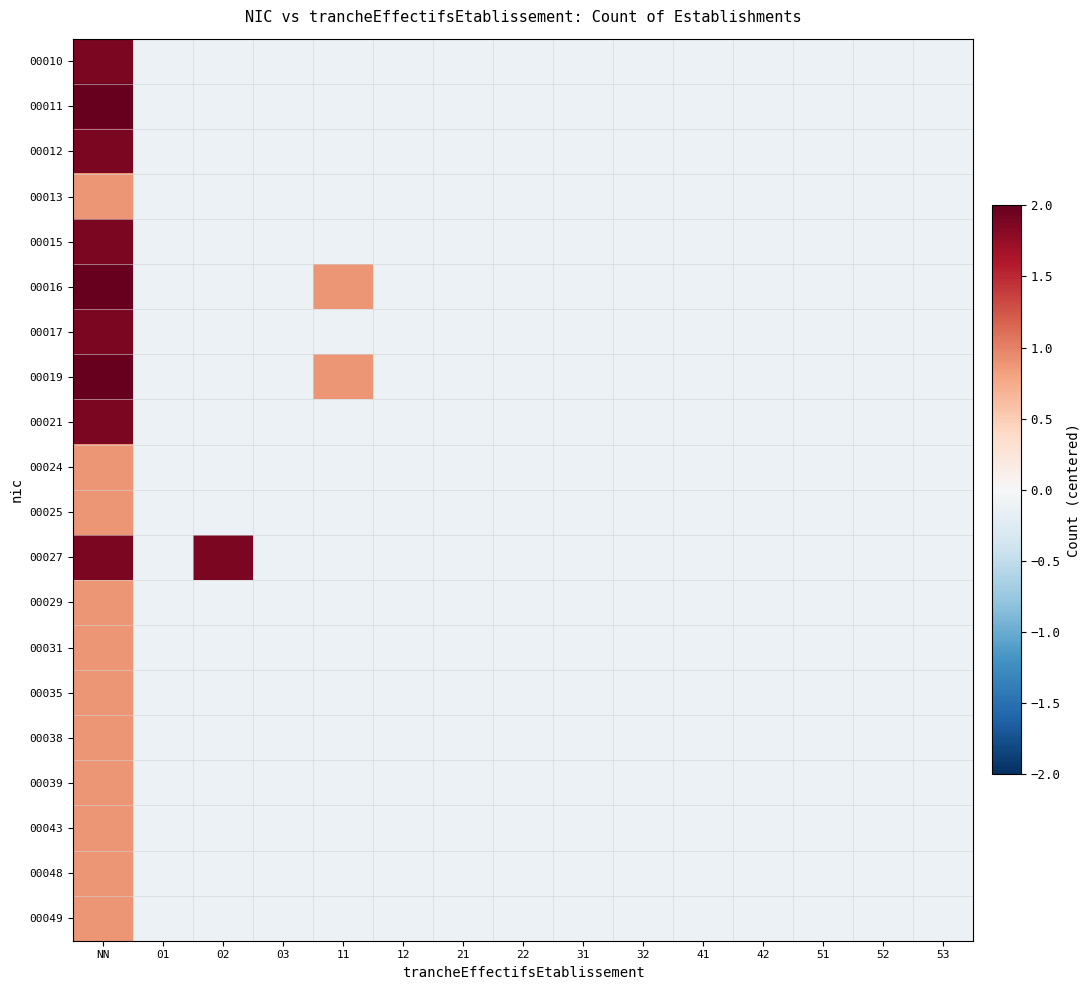

List the series in order of their peak value, highest first.

00019, 00011, 00016, 00010, 00012, 00015, 00017, 00021, 00027, 00013, 00024, 00025, 00029, 00031, 00035, 00038, 00039, 00043, 00048, 00049